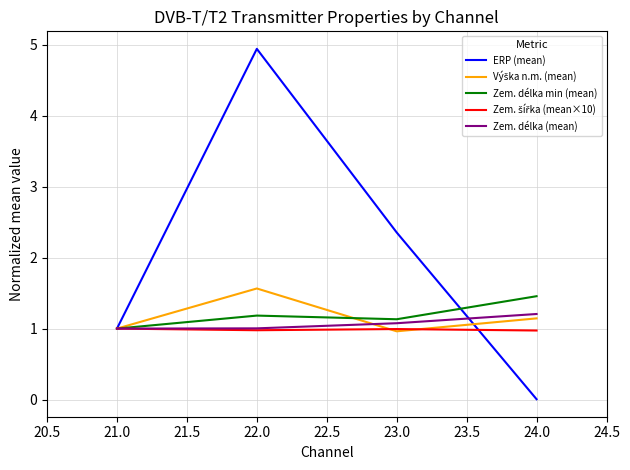

The ERP (mean) series shows 2.0 at 22.0. True or false?

False